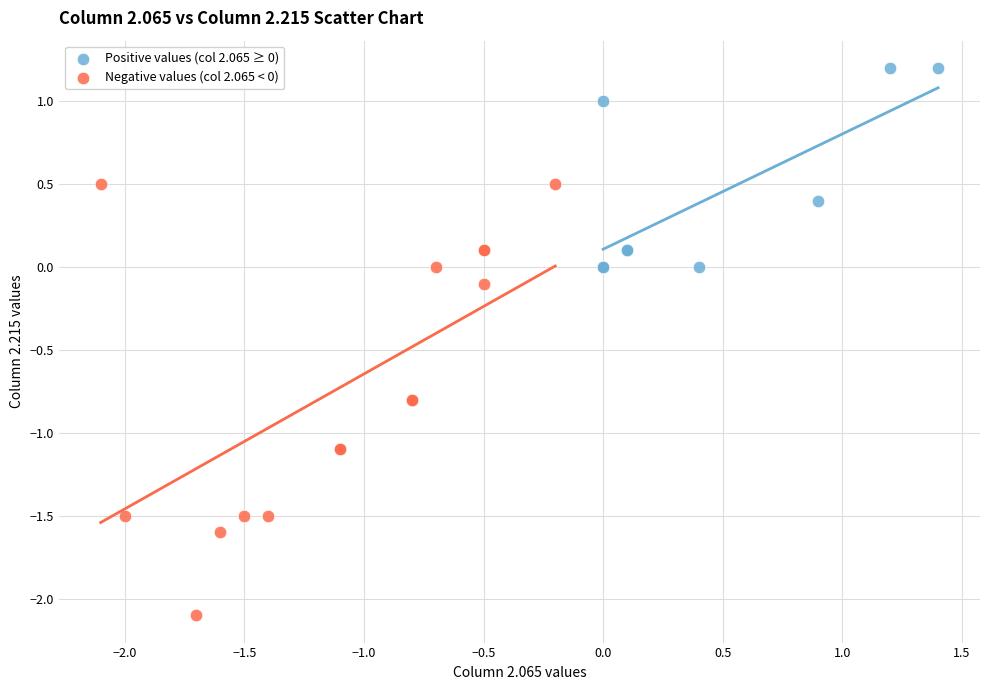

Which series contains the highest Y value?

Positive values (col 2.065 ≥ 0)